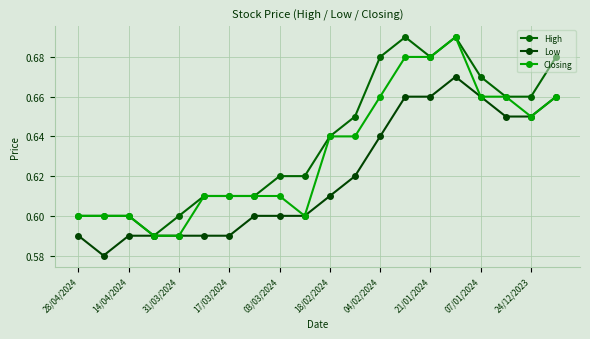

How many data points does each series have?

20